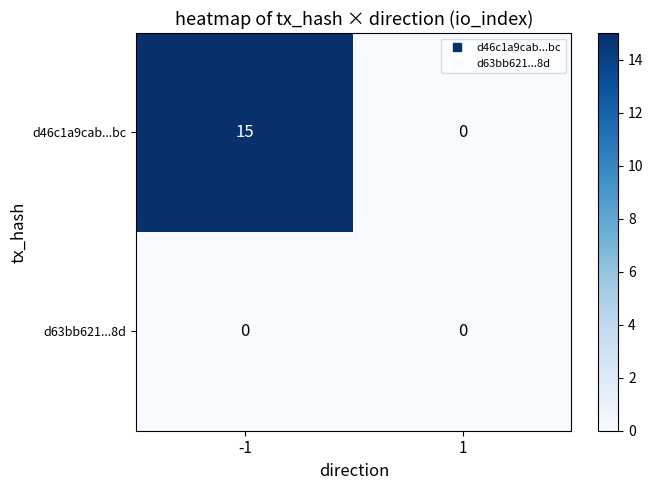

True or false: d63bb621...8d has a value of 0 at -1.

True